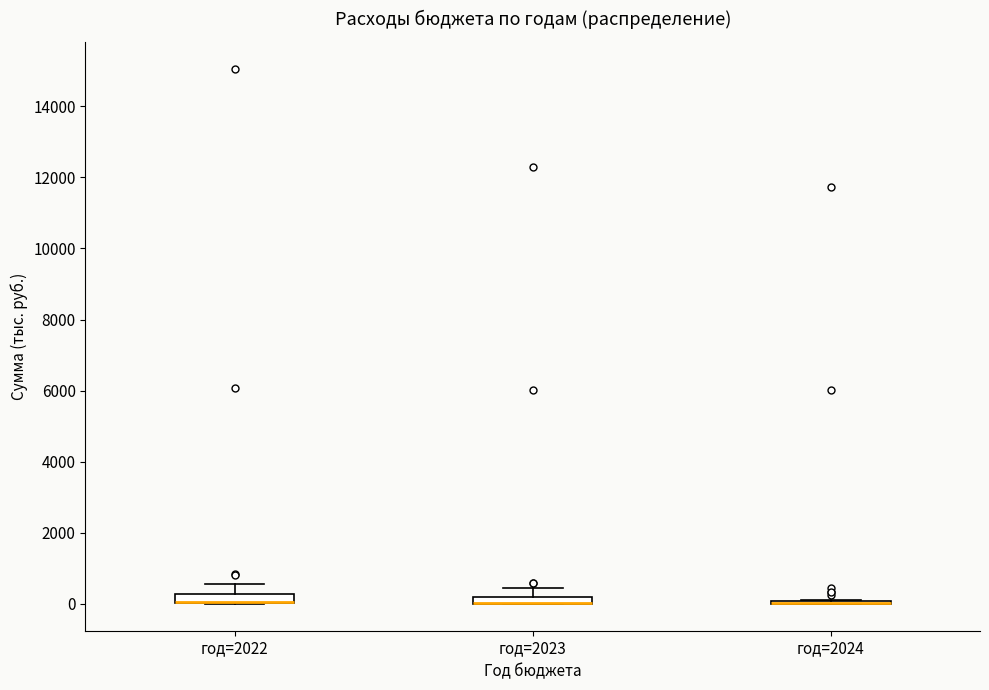

Where does the upper whisker of the box for год=2022 end on the y-axis? The values are not printed on the chart, so give them approximately, as read against the axis.

600